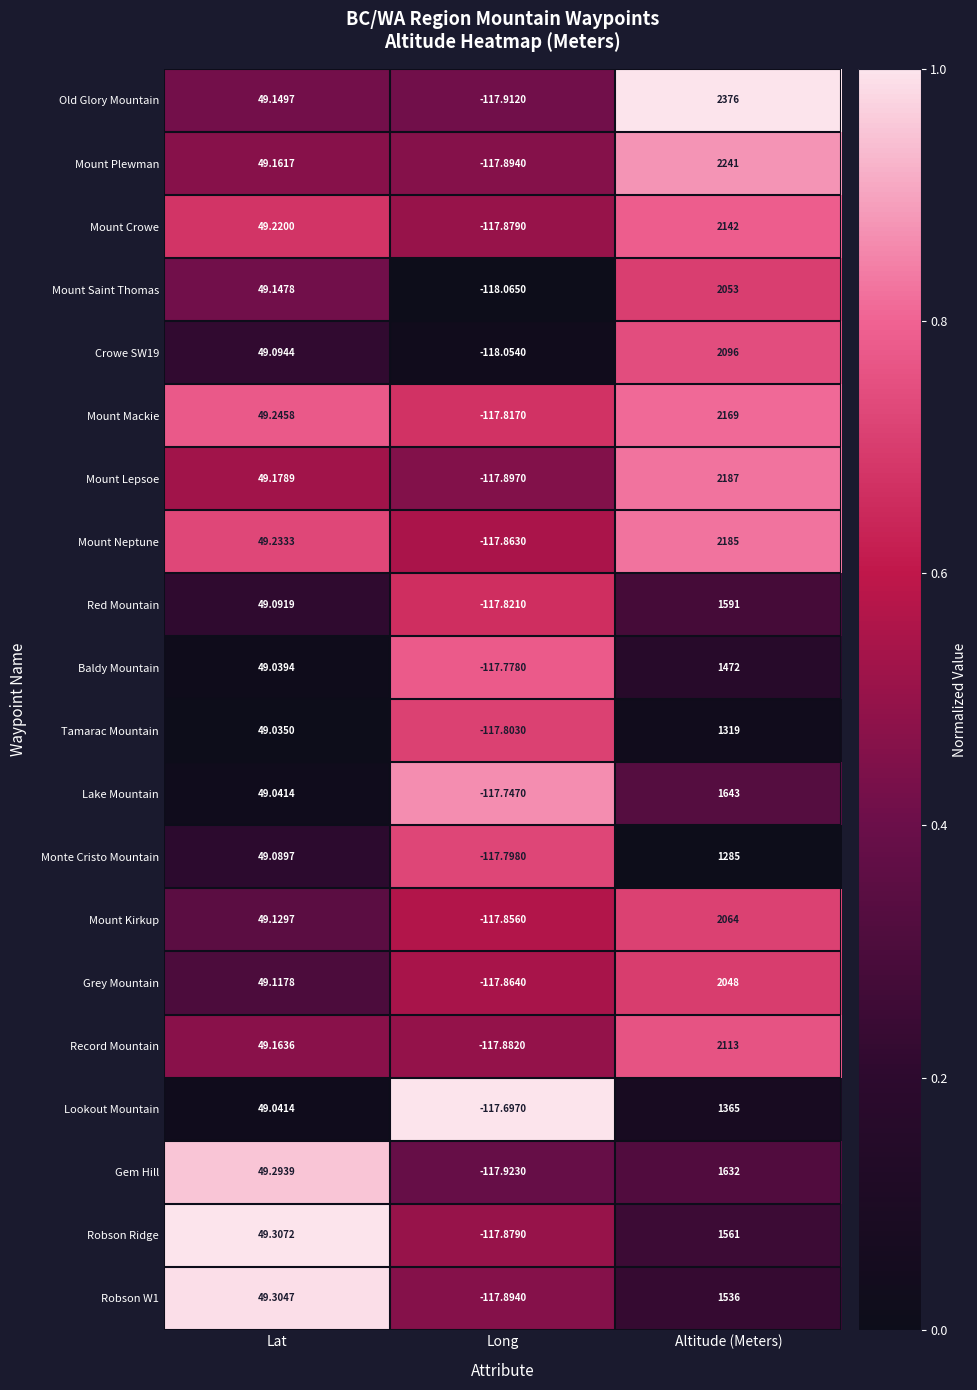

Which series has the largest range (max minus min)?

Old Glory Mountain